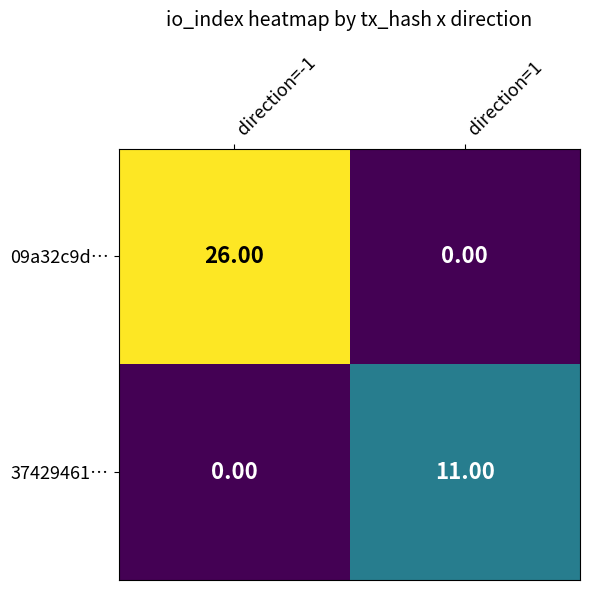

Rank the series by their average value, from lowest to highest.

37429461…, 09a32c9d…